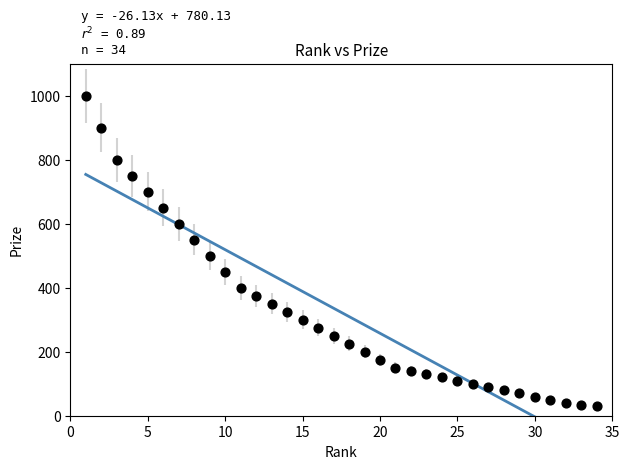

What is the range of X values (max minus min)?

33